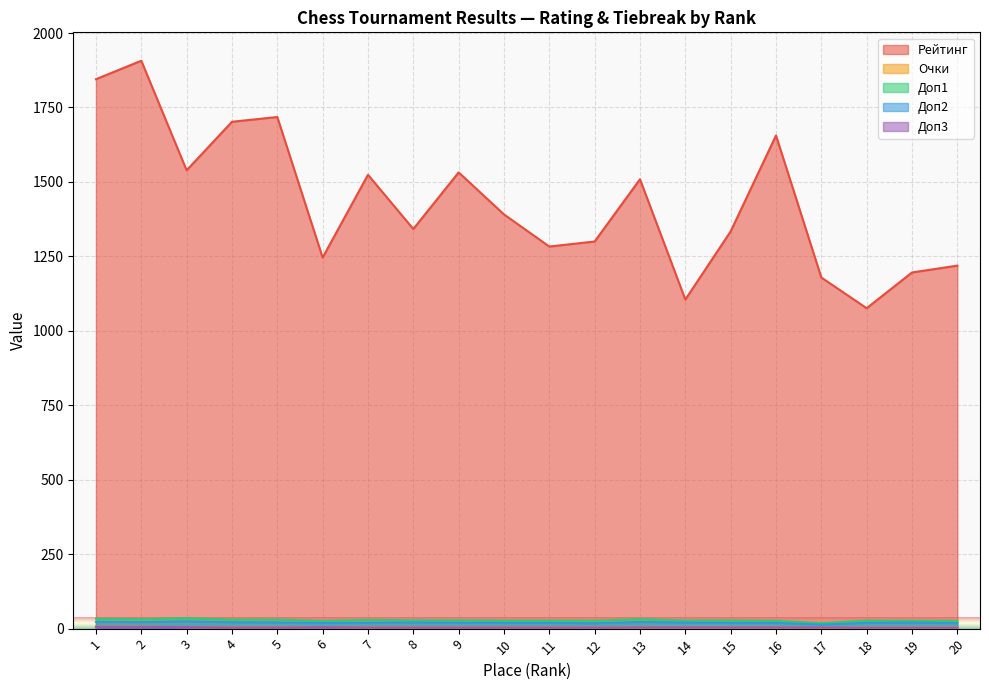

The value of Доп2 at 7 is 20.0. True or false?

True